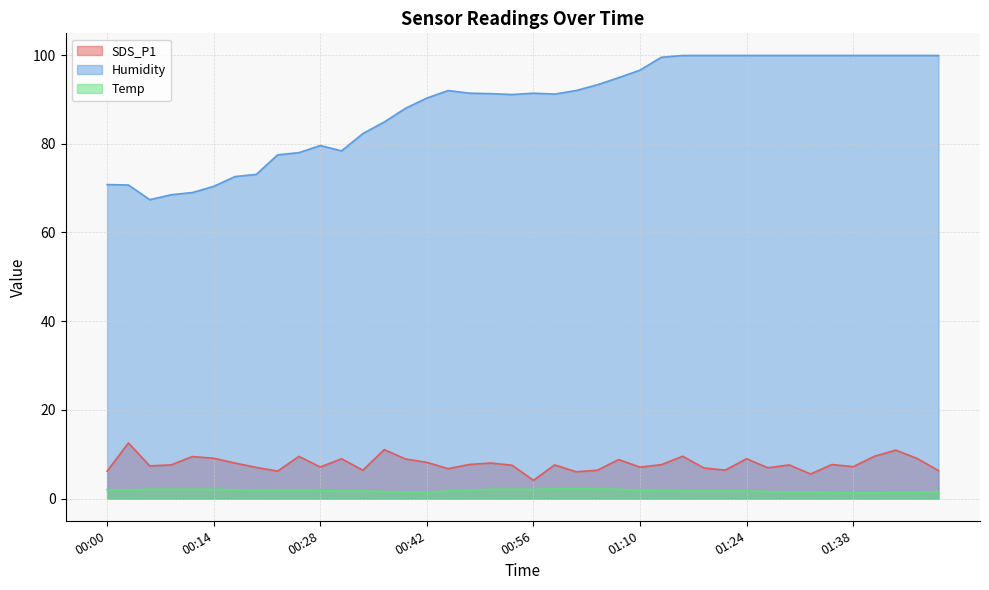

Between 00:39 and 01:50, which series saw the biggest shift?

Humidity